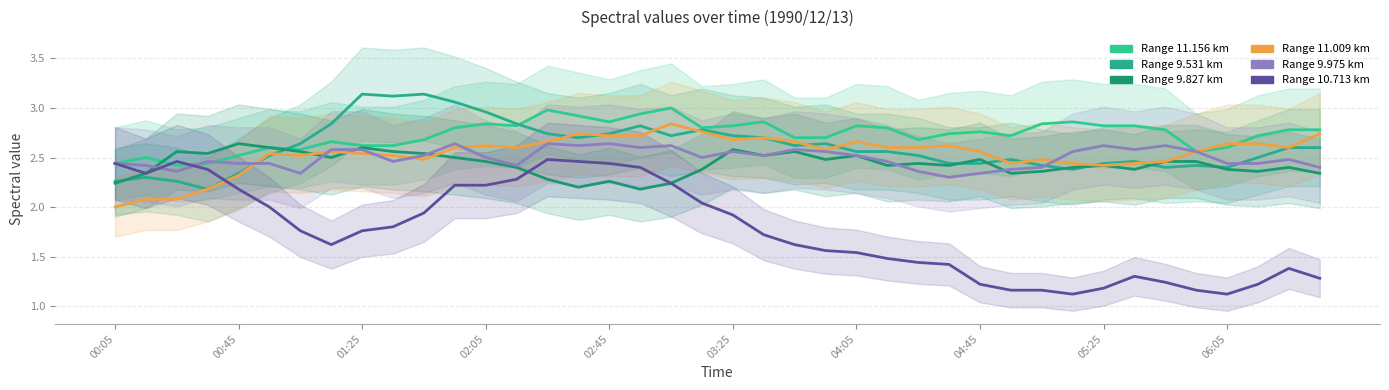

Does the chart have visible grid lines?

Yes